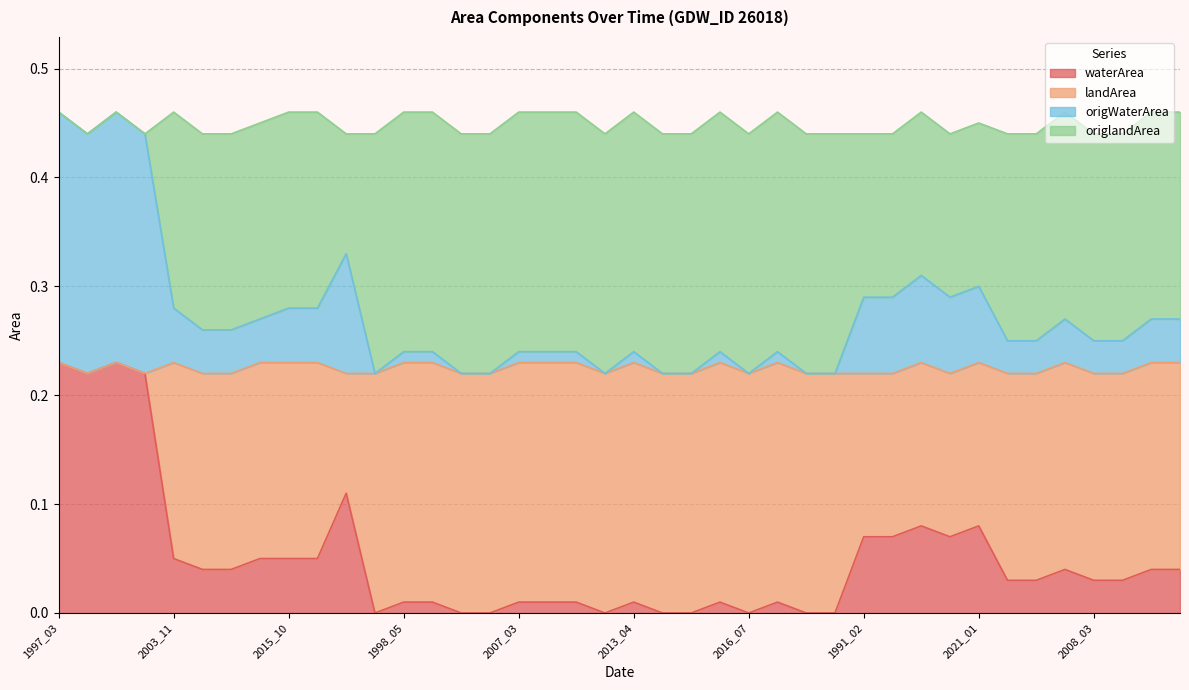

Which category has the highest value in the waterArea series?

1997_03